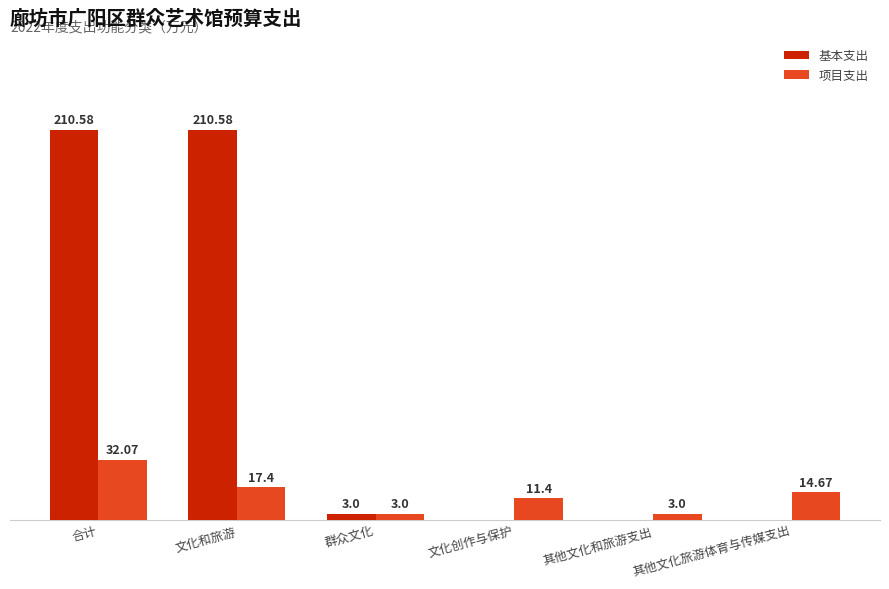

Which series has the largest total across all categories?

基本支出